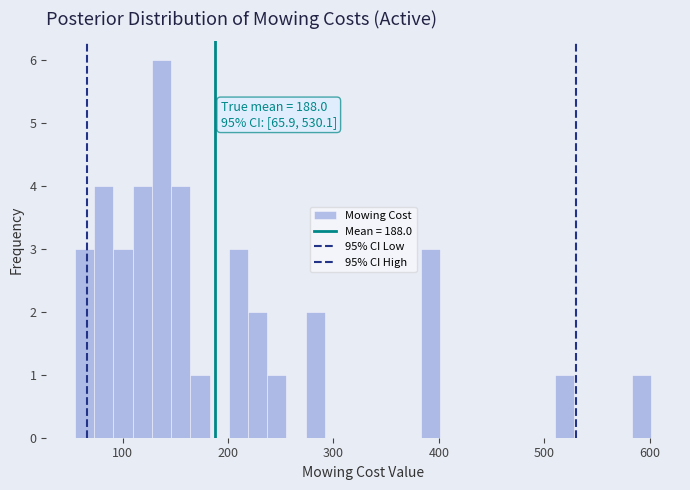

Read against the x-axis, roughly where is the centre of the tallest bar?

140